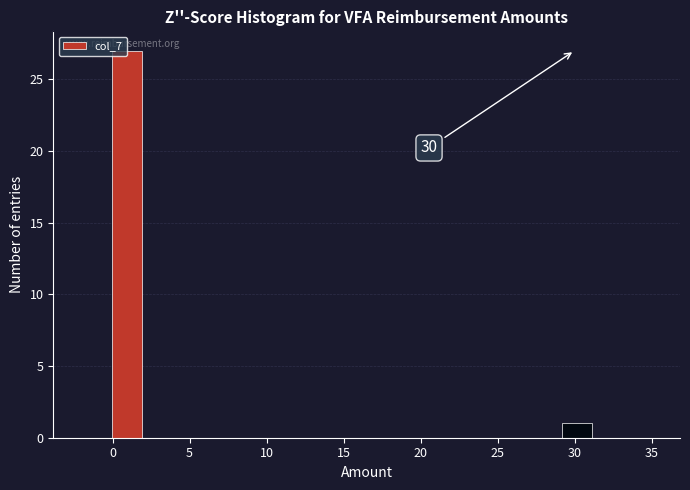

Read against the x-axis, roughly where is the centre of the tallest bar?

1.0